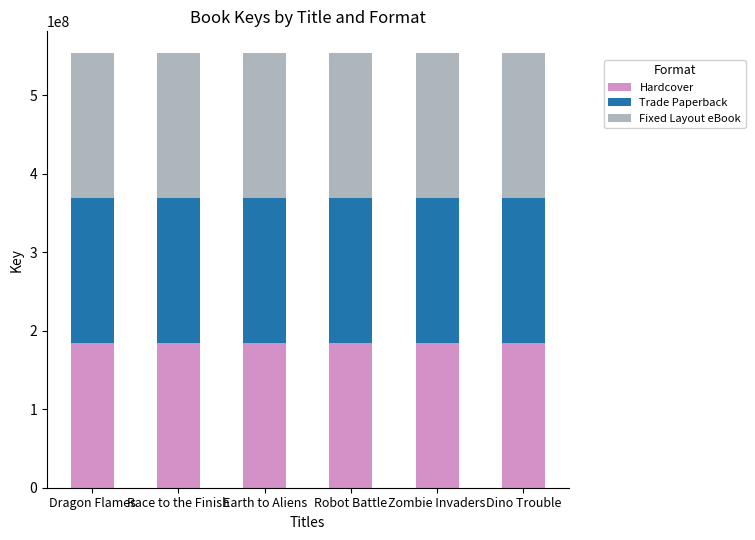

How many series are shown in this chart?

3